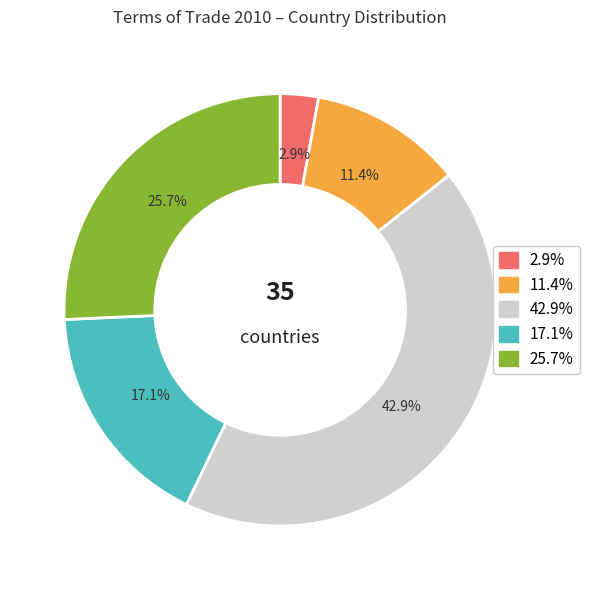

Does any single category account for the majority?

No